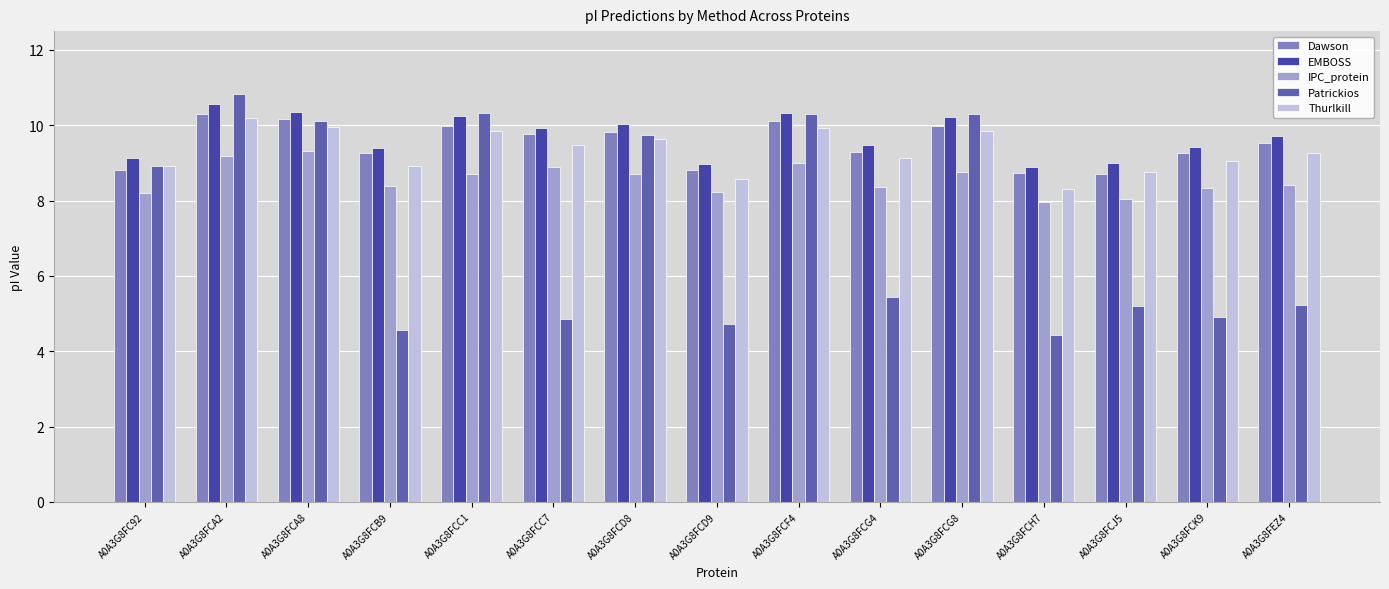

What is the difference between the highest and lowest values at A0A3G8FCD8?

1.3